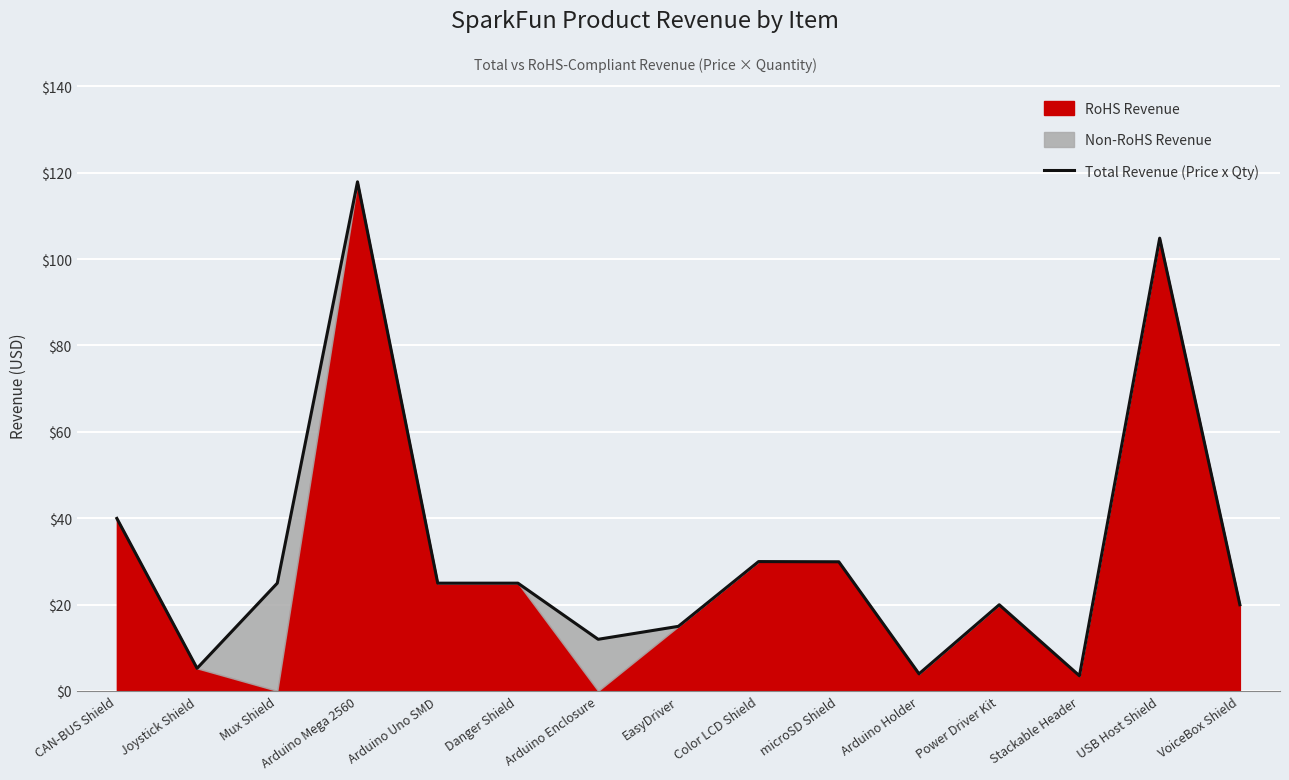

What is the difference between the maximum and second lowest values?

114.0